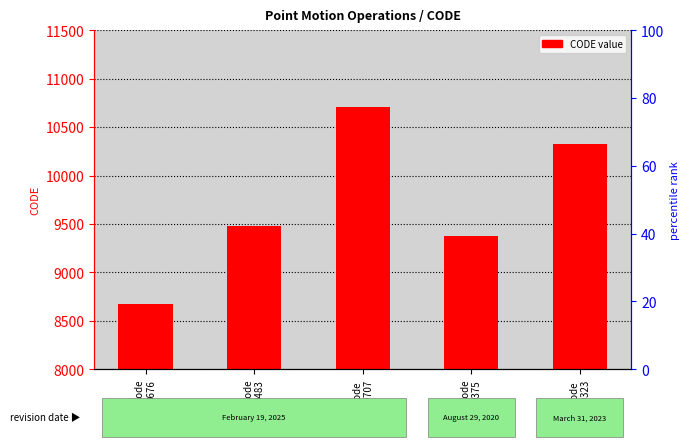

How many distinct data groups are displayed?

1